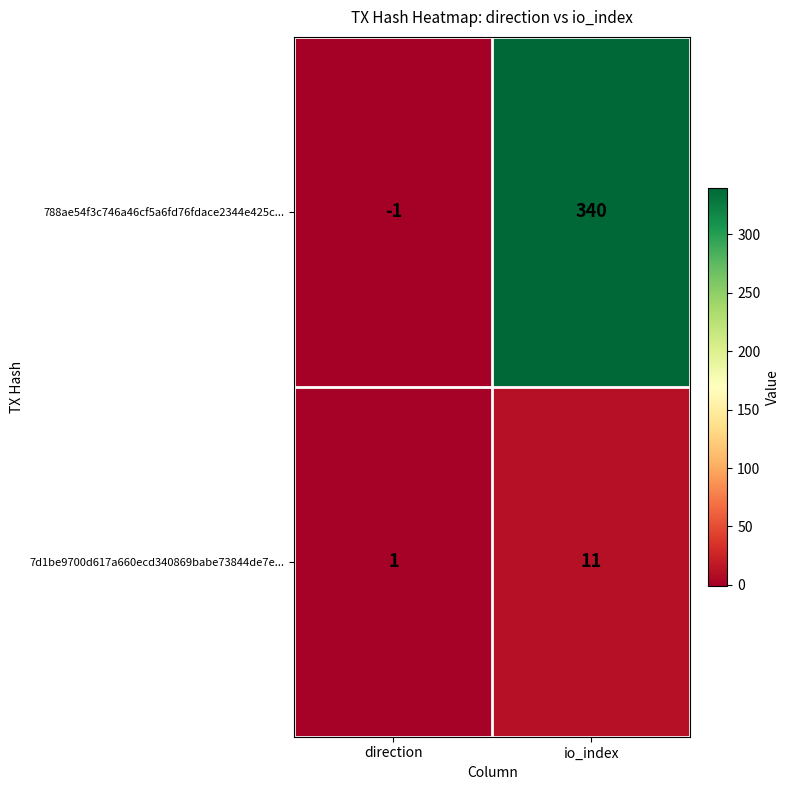

What is the sum of the 7d1be9700d617a660ecd340869babe73844de7e... values at direction and io_index?

12